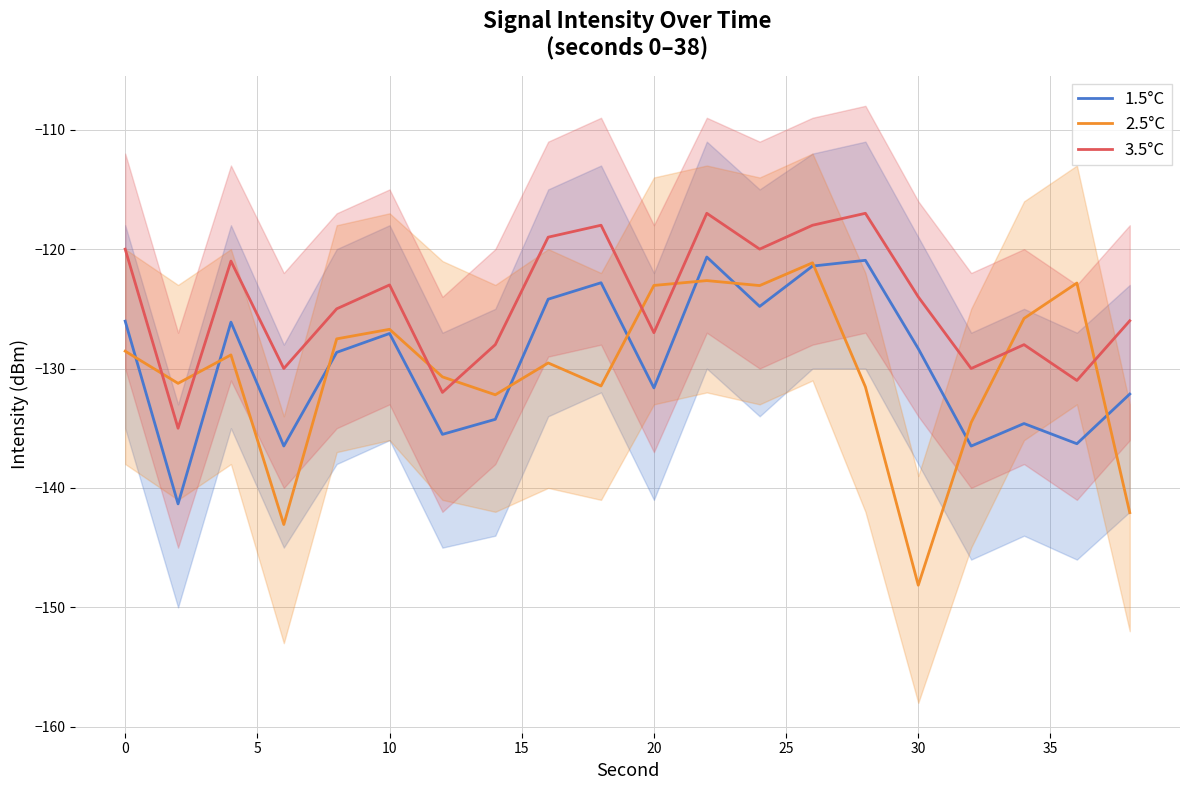

The value of 2.5°C at 30 is -45.5. True or false?

False